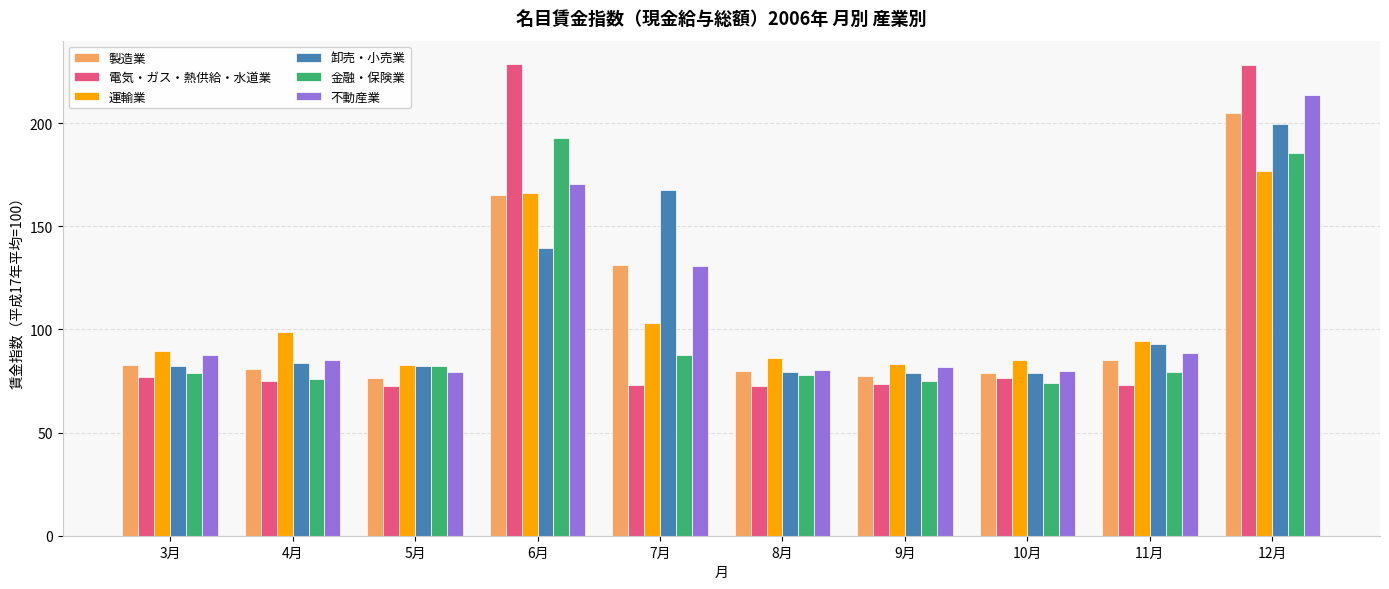

Count the number of data series in this chart.

6